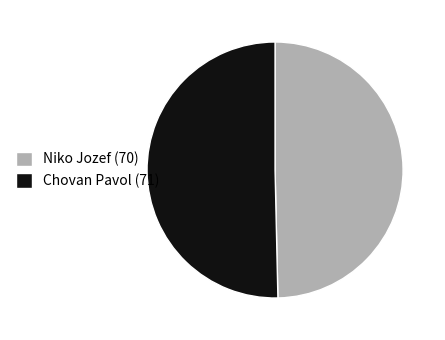

How many segments does this pie chart have?

2